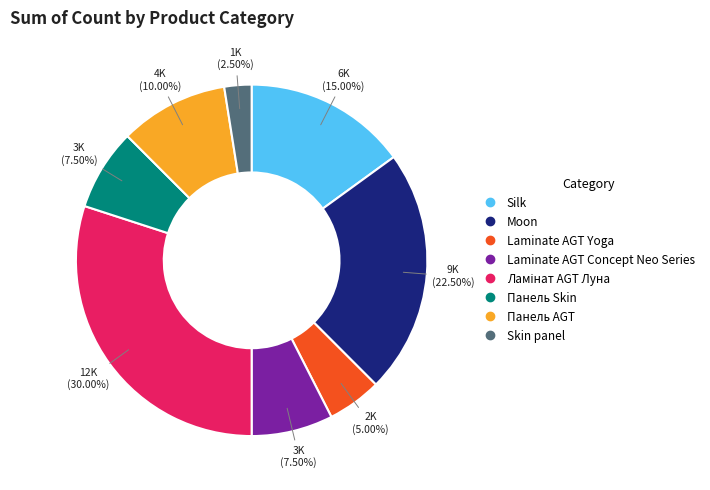

What is the ratio of the value at Laminate AGT Concept Neo Series to the value at Laminate AGT Yoga?

1.5